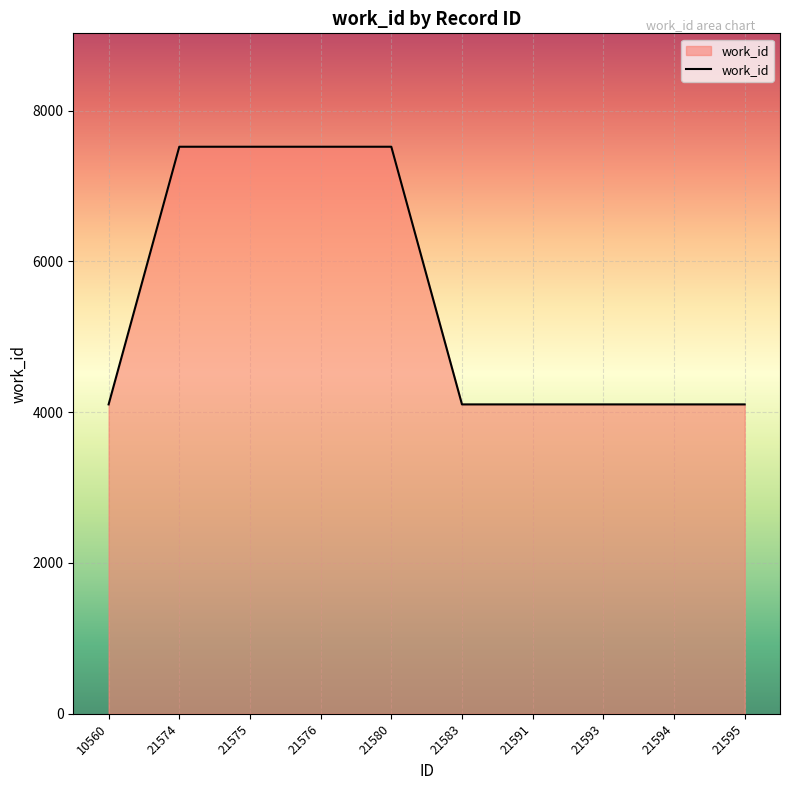

Reading left to right, what are all the values shown in this chart?

4103	7520	7520	7520	7520	4103	4103	4103	4103	4103